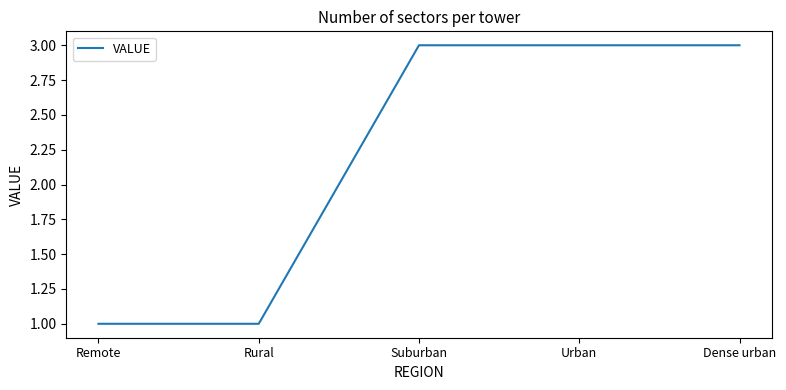

What is the greatest value displayed?

3